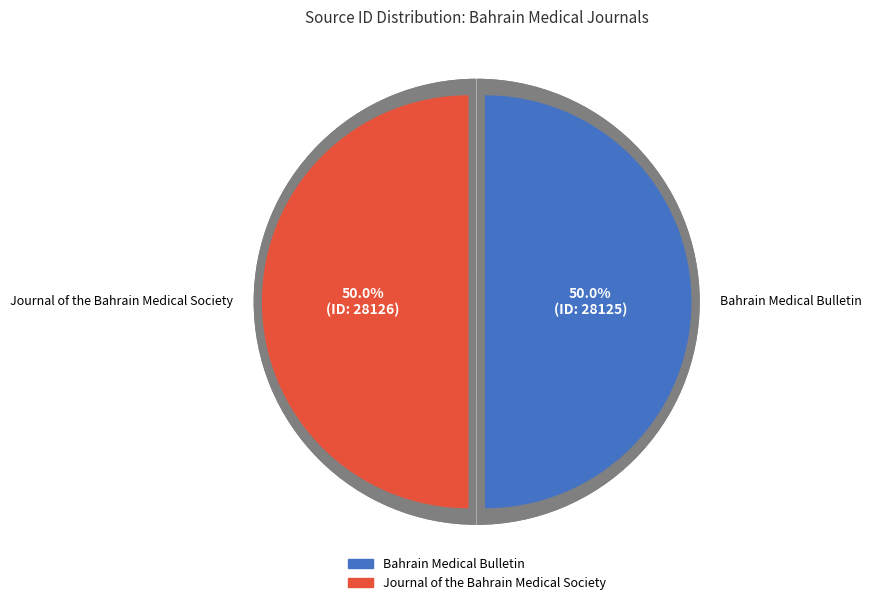

What is the total percentage of Bahrain Medical Bulletin and Journal of the Bahrain Medical Society?

100.0%